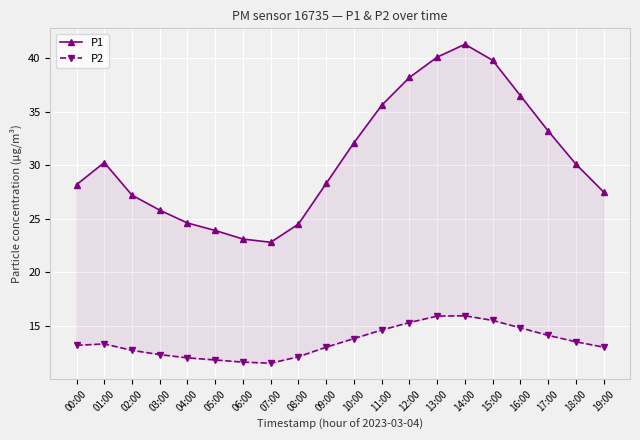

At how many categories does at least one series exceed 11?

20